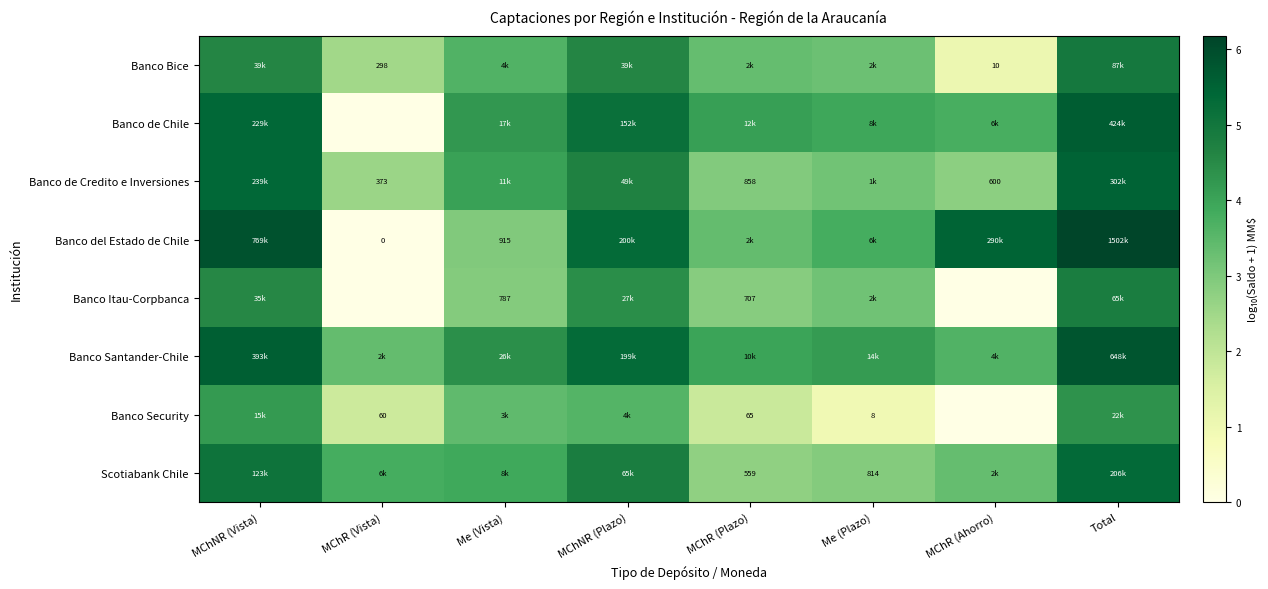

Is it true that Banco de Chile equals 0.0 at MChR (Vista)?

True